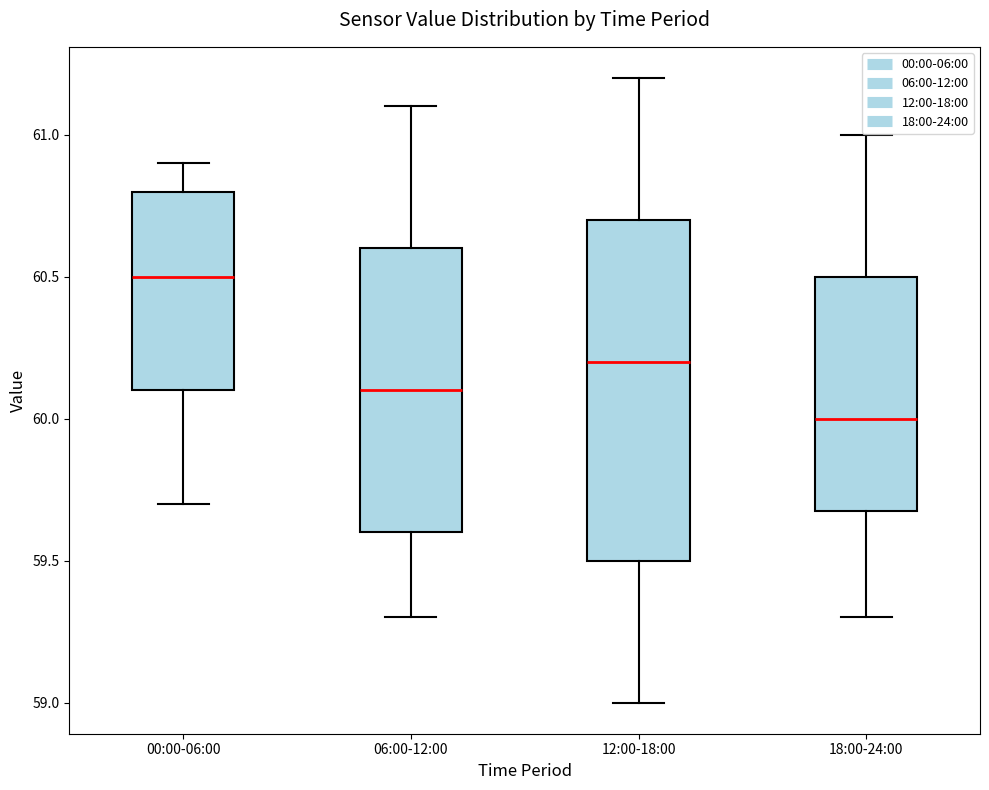

Reading left to right, read every box against the y-axis: the position of its median line, the range the box covers, and the ends of its whiskers. The values are not printed on the chart, so give them approximately, as read against the axis.

00:00-06:00: median 60.5, box 60.1 to 60.8, whiskers 59.7 to 60.9
06:00-12:00: median 60.1, box 59.6 to 60.6, whiskers 59.3 to 61.1
12:00-18:00: median 60.2, box 59.5 to 60.7, whiskers 59.0 to 61.2
18:00-24:00: median 60.0, box 59.7 to 60.5, whiskers 59.3 to 61.0